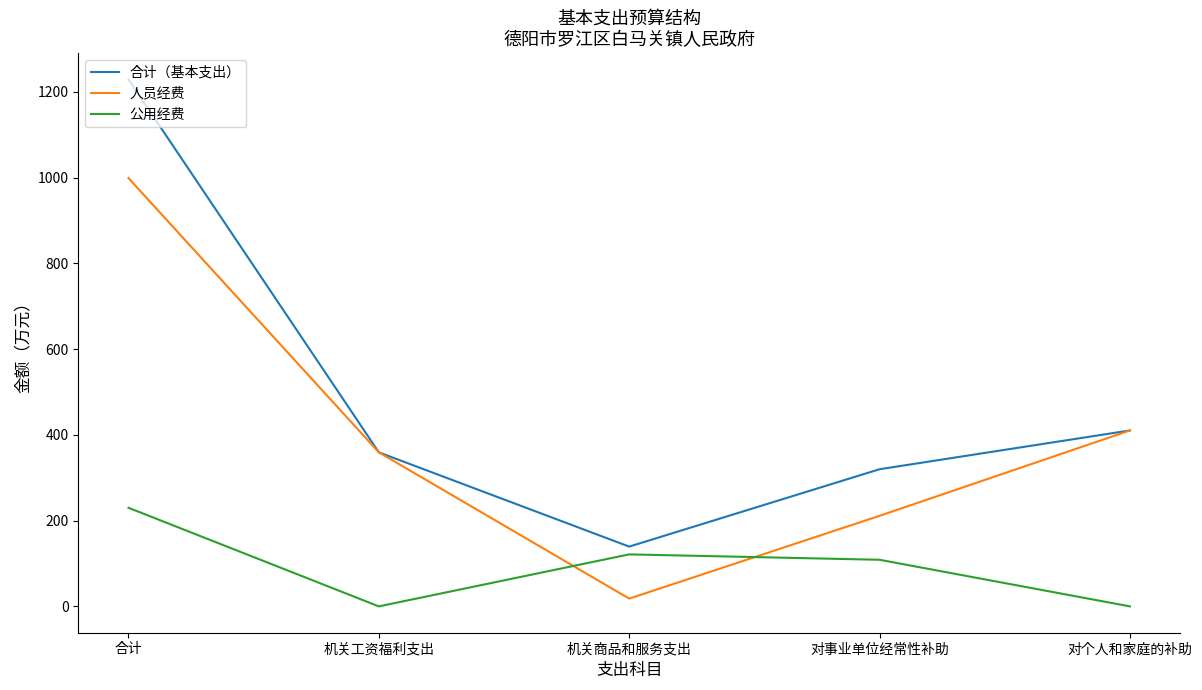

True or false: 合计（基本支出） has a value of 139.4 at 机关商品和服务支出.

True